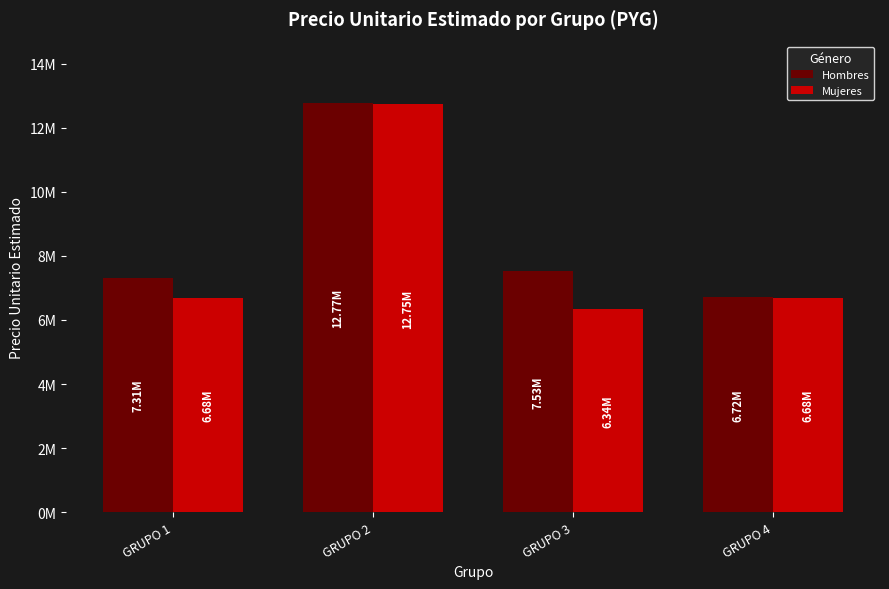

Does the chart contain stacked bars?

No